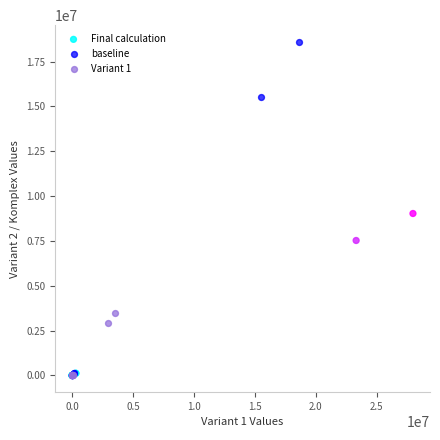

Which series contains the highest Y value?

baseline